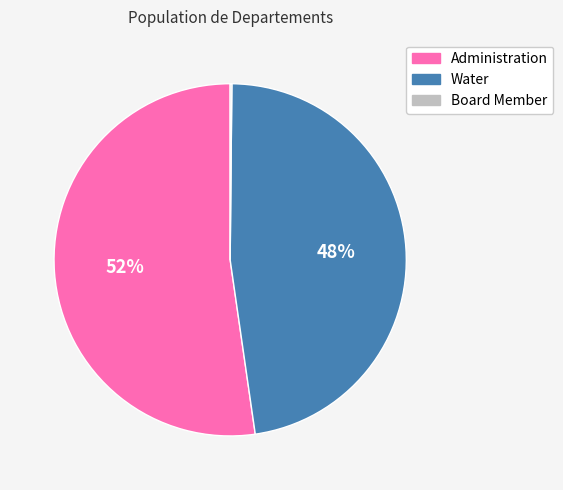

Combined, do Water and Administration account for over 50%?

Yes